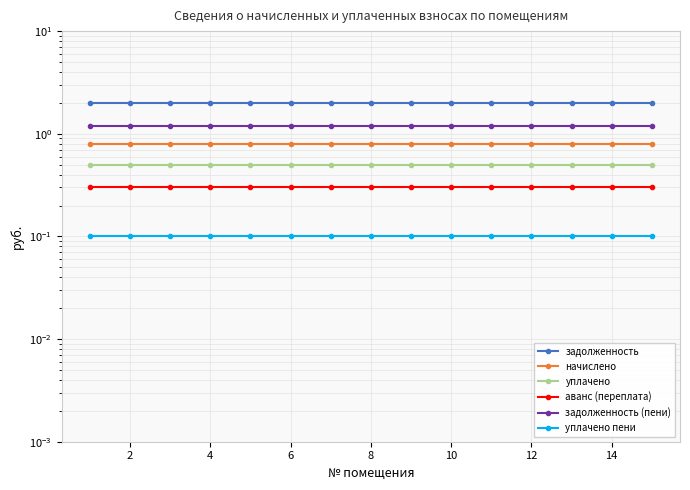

Does the chart display data point markers on the line(s)?

Yes